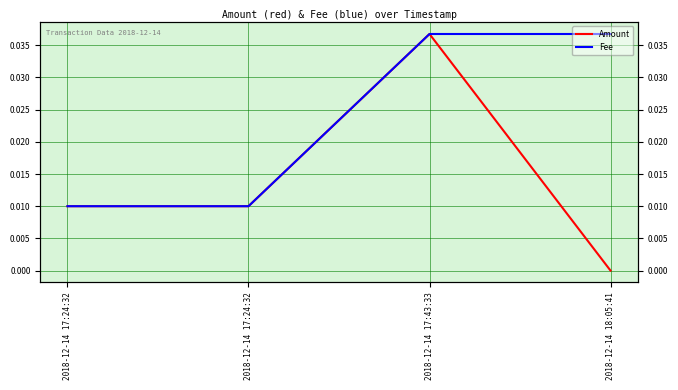

Reading left to right, what are all the values shown in this chart?

Amount: 2018-12-14 17:24:32=0.0	2018-12-14 17:24:32=0.0	2018-12-14 17:43:33=0.0	2018-12-14 18:05:41=0.0
Fee: 2018-12-14 17:24:32=0.0	2018-12-14 17:24:32=0.0	2018-12-14 17:43:33=0.0	2018-12-14 18:05:41=0.0